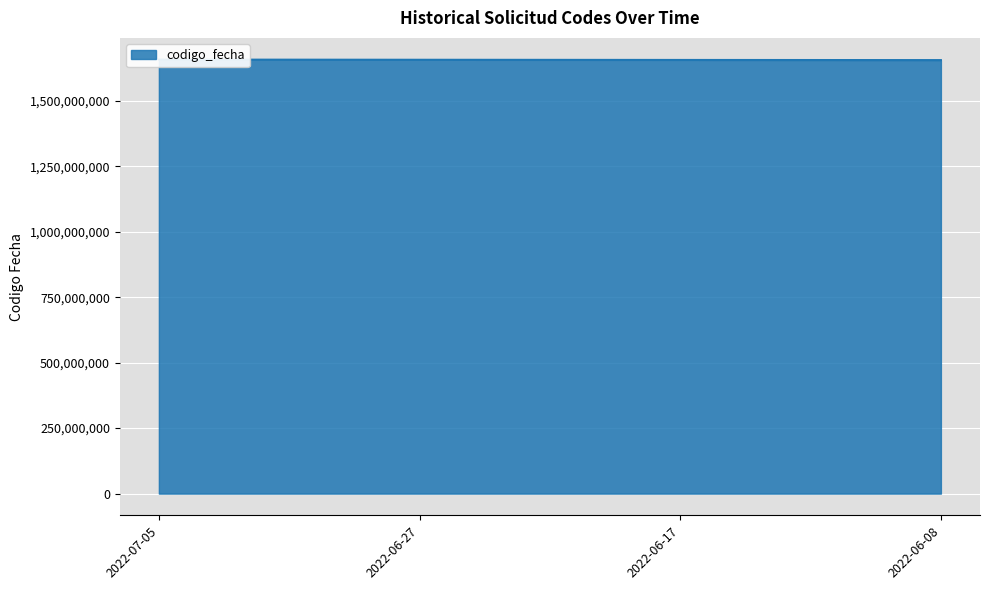

True or false: the data has more than 1 interior local peaks.

False